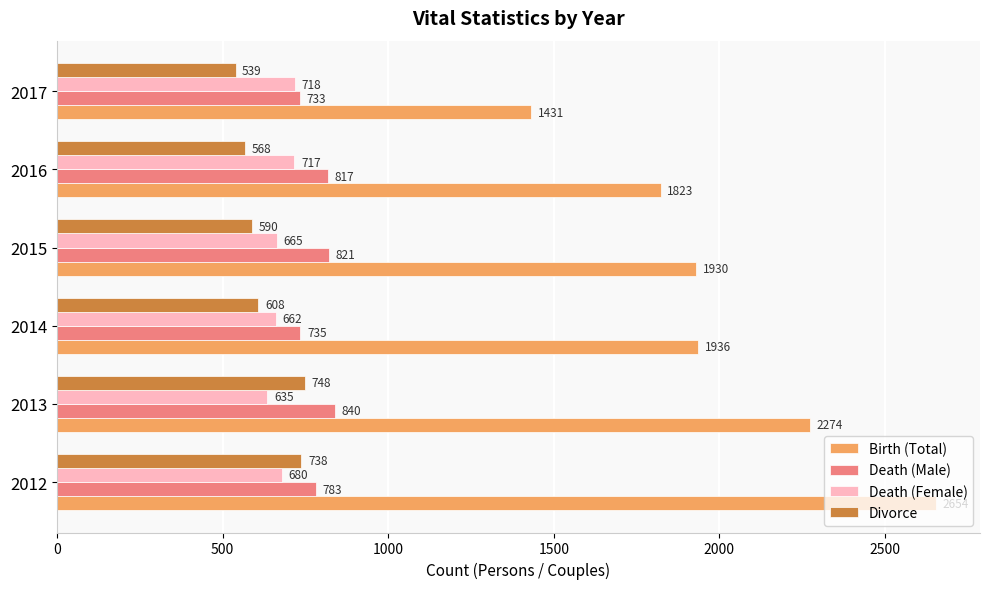

What is the spread (max minus min) of values at 2014?

1328